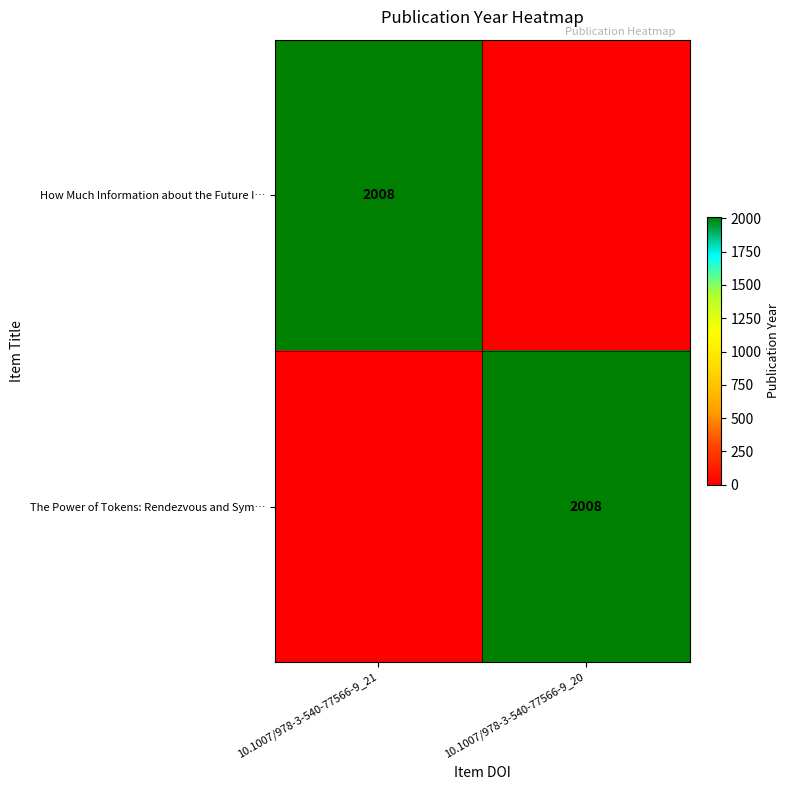

The How Much Information about the Future I… series shows 2008 at 10.1007/978-3-540-77566-9_21. True or false?

True